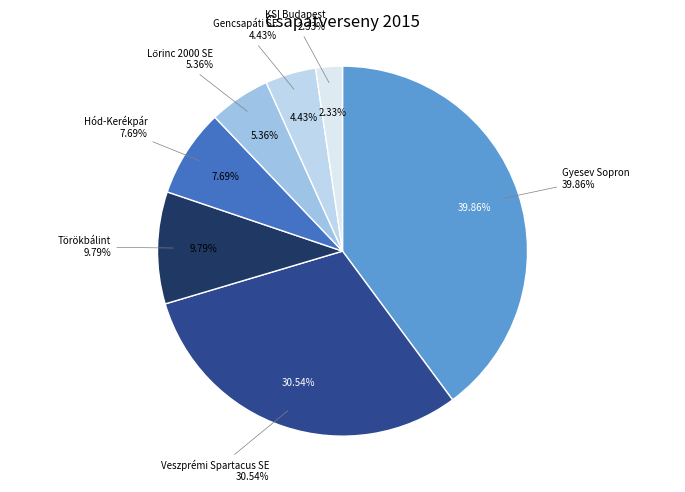

Do Gencsapáti SE and Hód-Kerékpár together represent more than half of the pie?

No